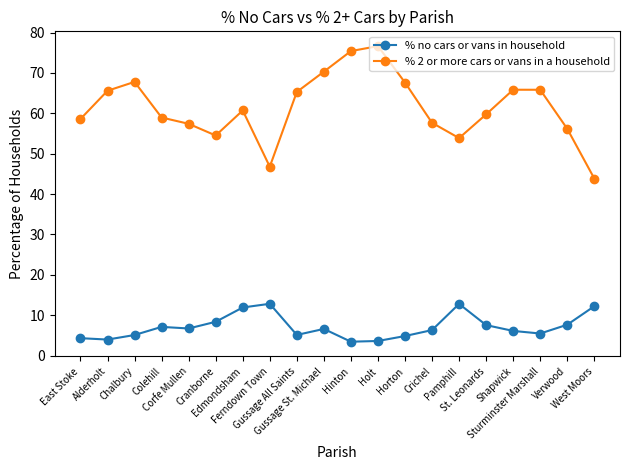

What is the difference between the % no cars or vans in household values at Holt and Chalbury?

1.5